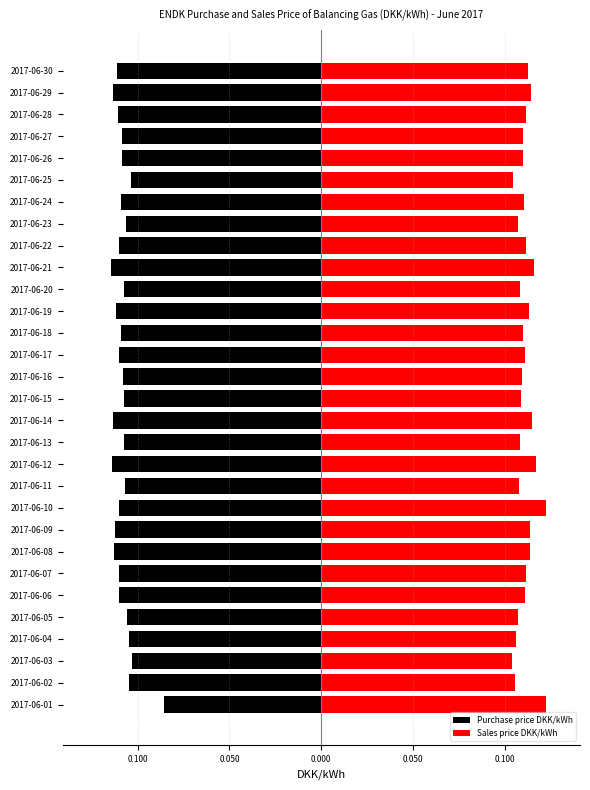

Reading left to right, what are all the values shown in this chart?

Purchase price DKK/kWh: -0.1	-0.1	-0.1	-0.1	-0.1	-0.1	-0.1	-0.1	-0.1	-0.1	-0.1	-0.1	-0.1	-0.1	-0.1	-0.1	-0.1	-0.1	-0.1	-0.1	-0.1	-0.1	-0.1	-0.1	-0.1	-0.1	-0.1	-0.1	-0.1	-0.1
Sales price DKK/kWh: 0.1	0.1	0.1	0.1	0.1	0.1	0.1	0.1	0.1	0.1	0.1	0.1	0.1	0.1	0.1	0.1	0.1	0.1	0.1	0.1	0.1	0.1	0.1	0.1	0.1	0.1	0.1	0.1	0.1	0.1